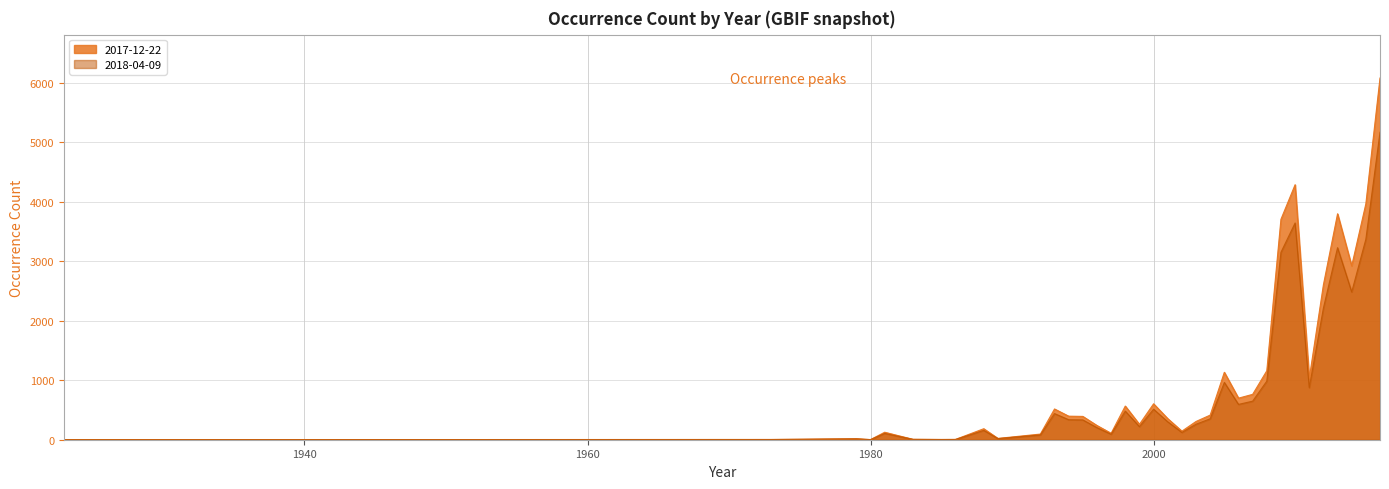

Read the 2018-04-09 value at 1998.

481.1